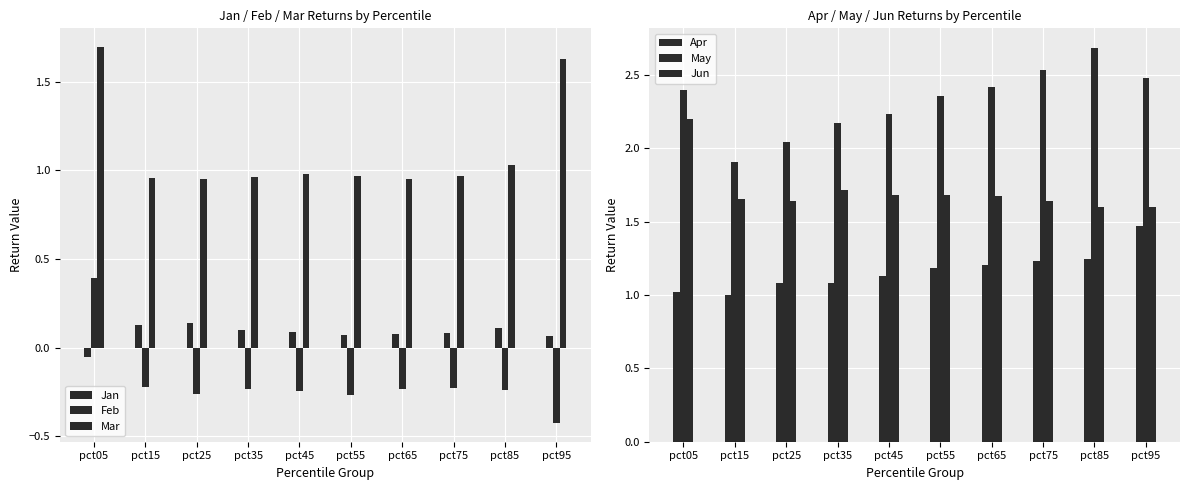

True or false: May has a value of 1.2 at pct65.

False